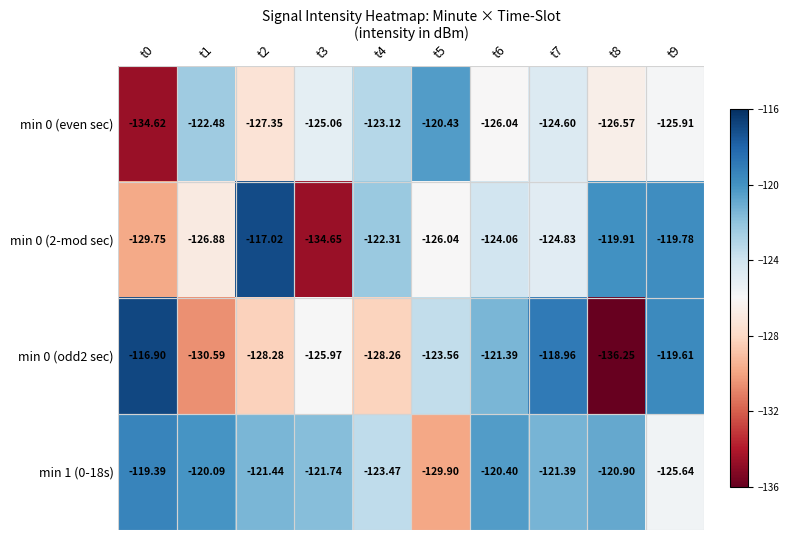

Is the value of min 1 (0-18s) at t8 greater than the value of min 0 (even sec) at t5?

No